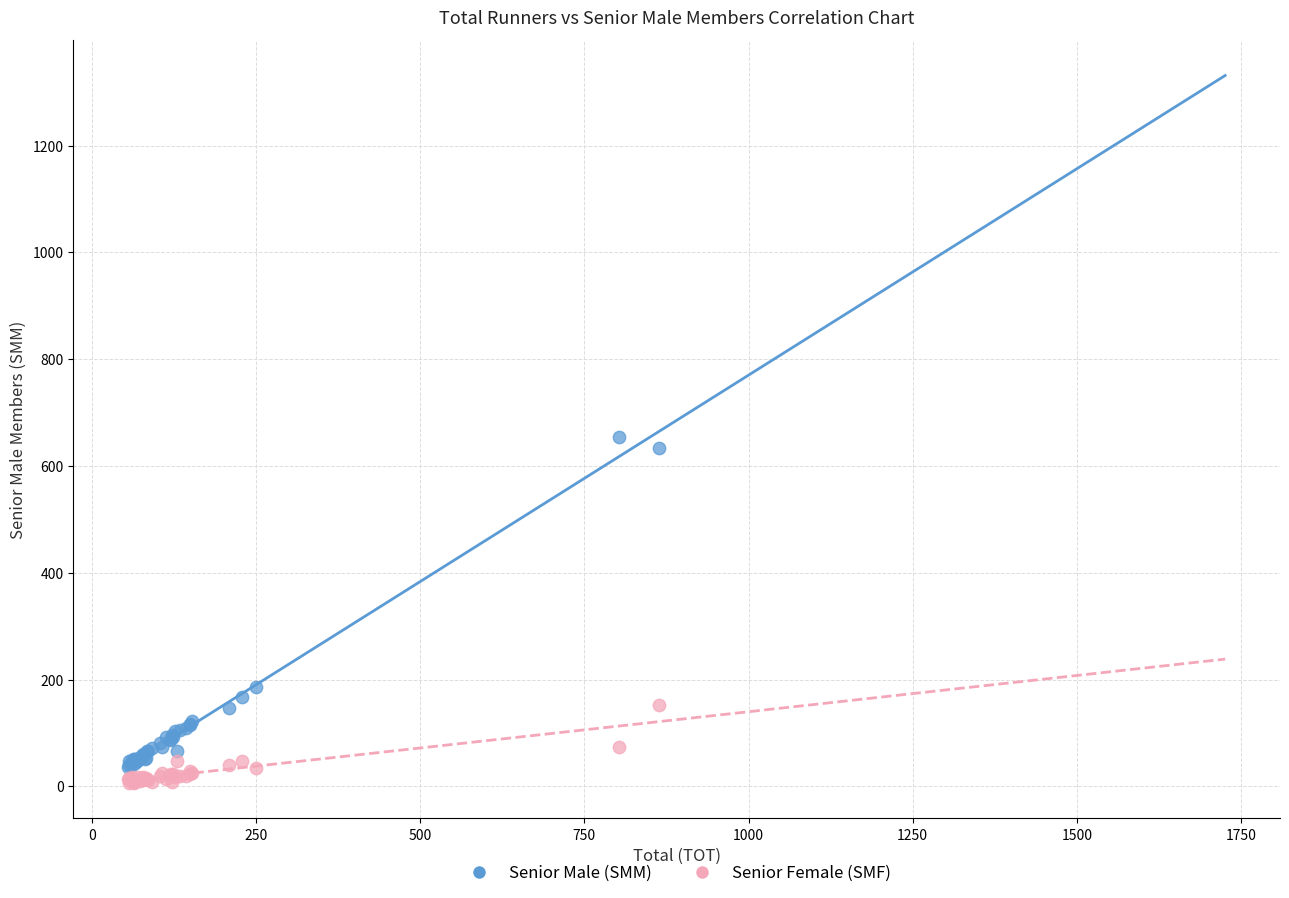

Which series reaches the maximum Y coordinate?

Senior Male (SMM)